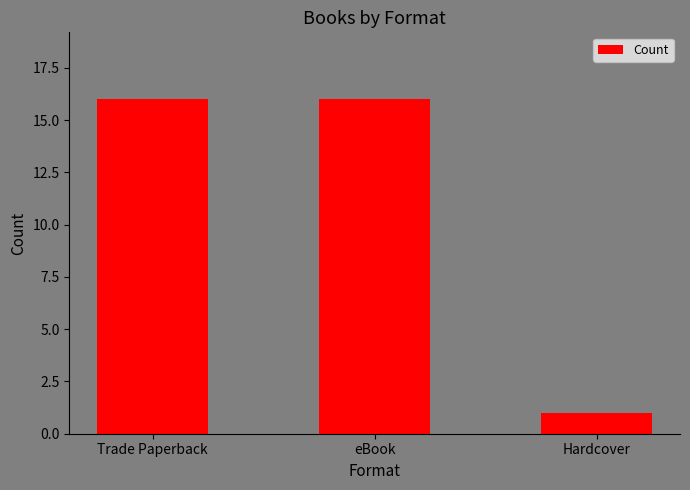

The value at eBook is 16. True or false?

True